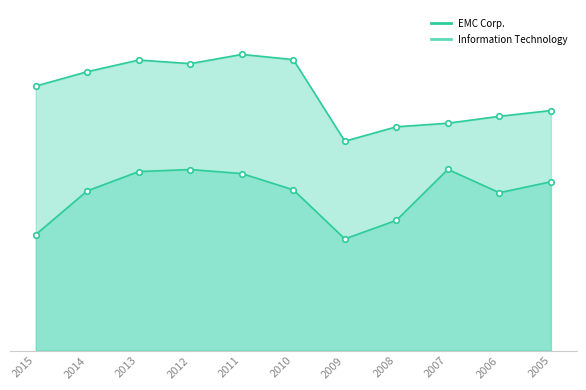

Which series has the largest range (max minus min)?

Information Technology